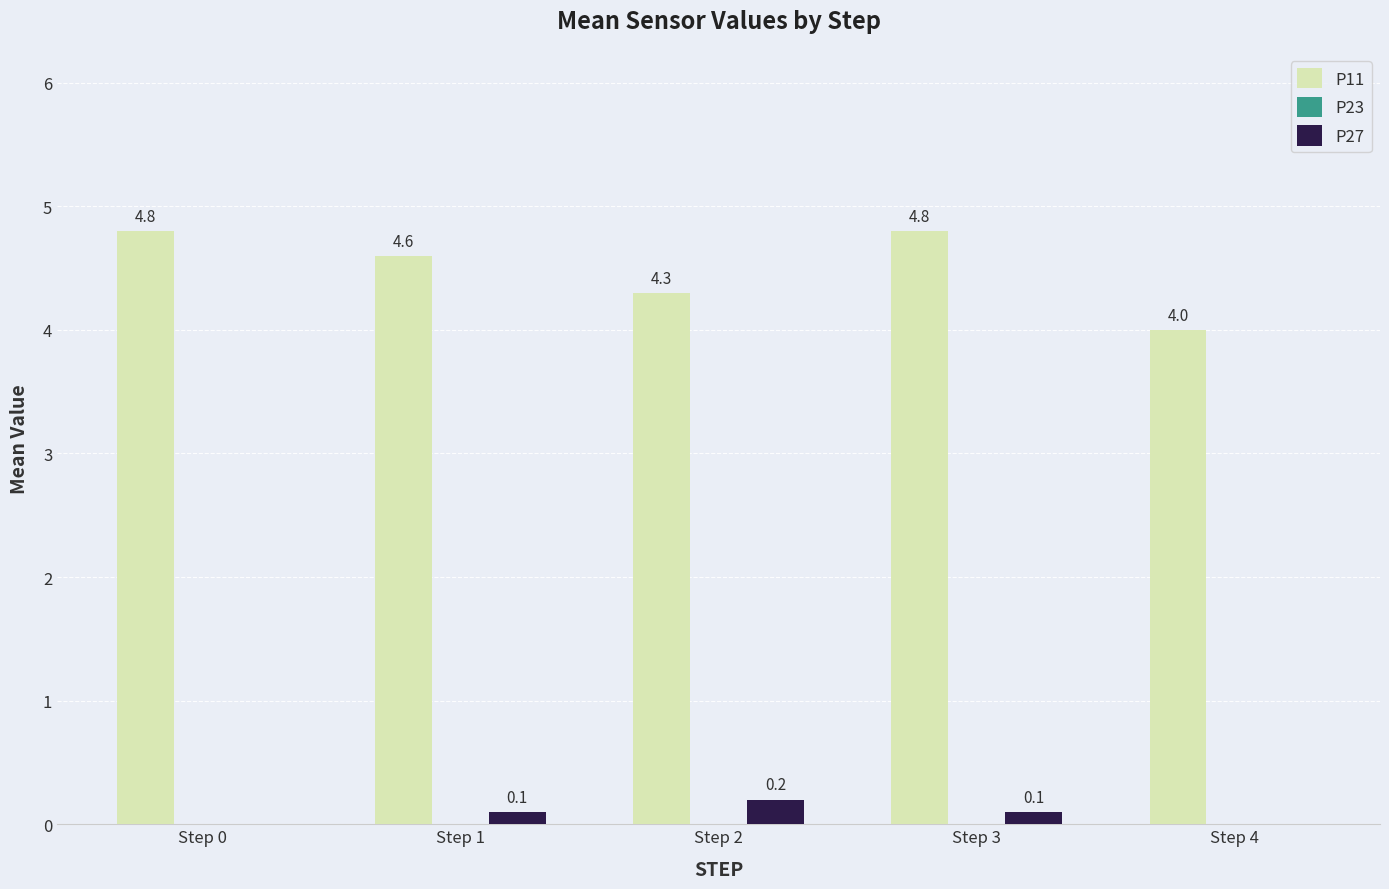

What is the approximate value of P27 at Step 2?

0.2